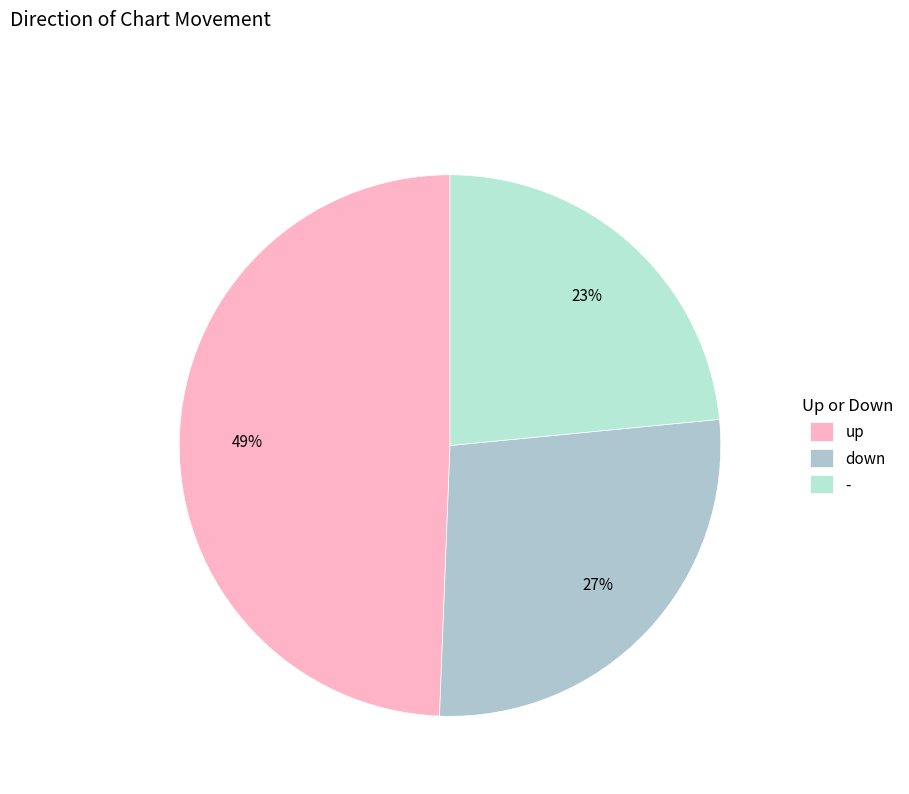

What is the total percentage of down and -?

50.6%